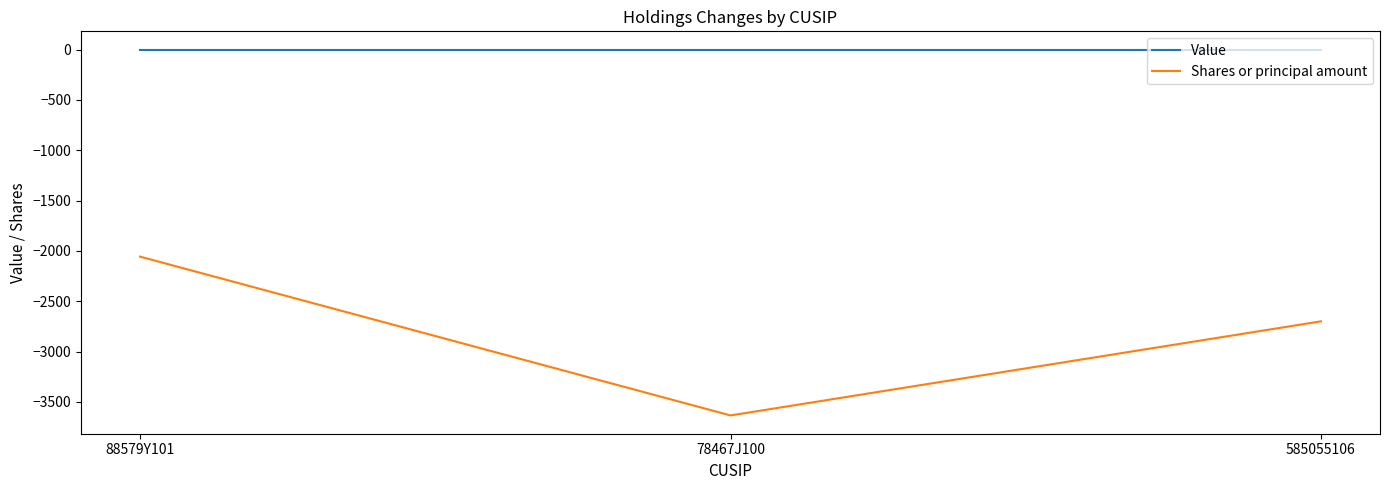

Rank the series by their average value, from lowest to highest.

Shares or principal amount, Value